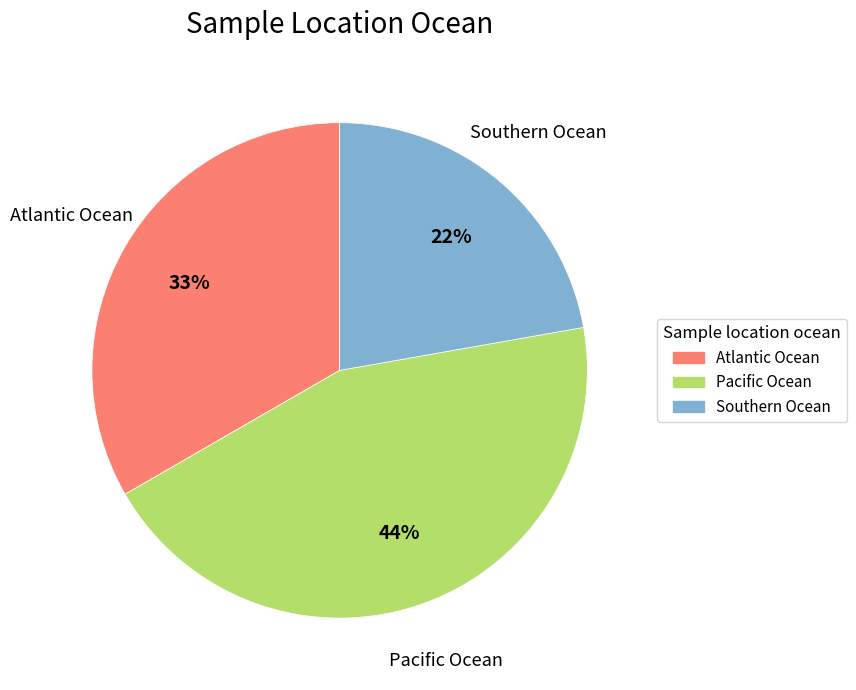

Does Southern Ocean account for over 50% of the chart?

No